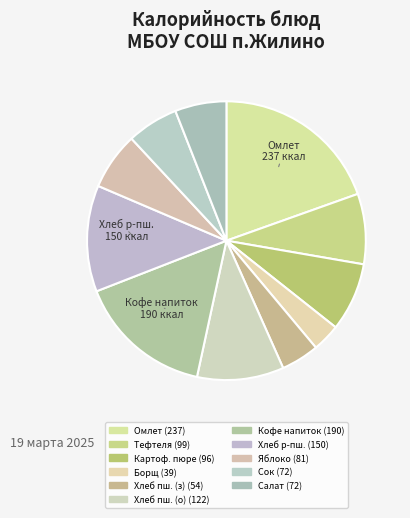

How many segments does this pie chart have?

11